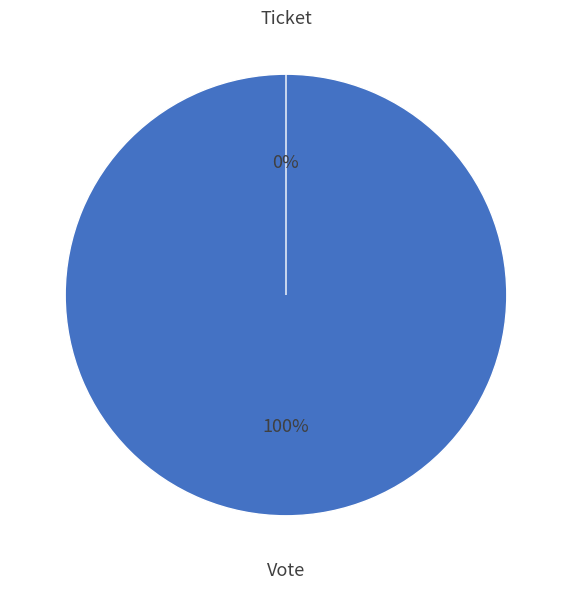

To the nearest percent, what is the difference between the Ticket and Vote slice percentages?

100%